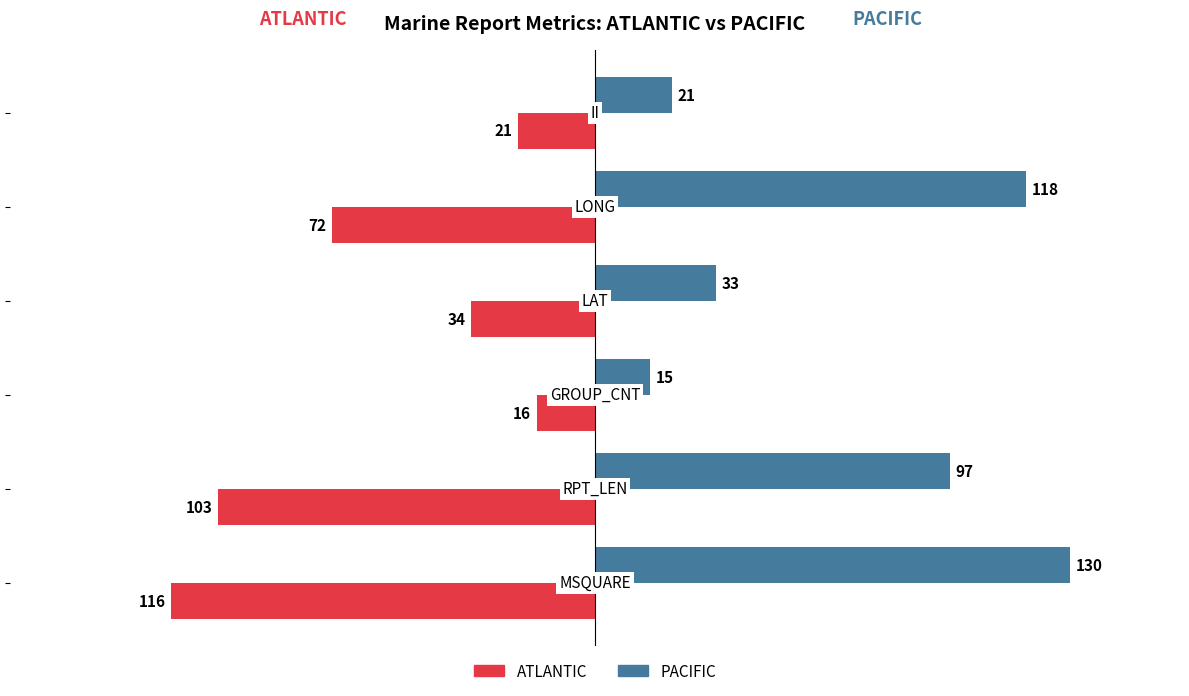

At how many categories does at least one series exceed 25?

4